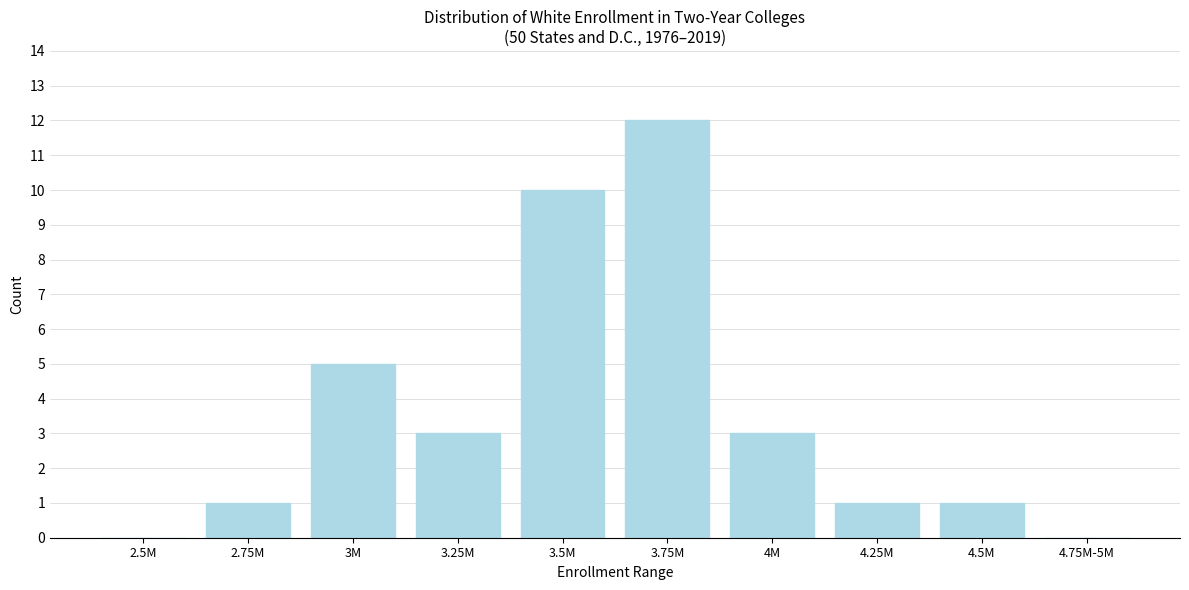

Reading left to right, what are all the values shown in this chart?

2.5M=0	2.75M=1	3M=5	3.25M=3	3.5M=10	3.75M=12	4M=3	4.25M=1	4.5M=1	4.75M-5M=0